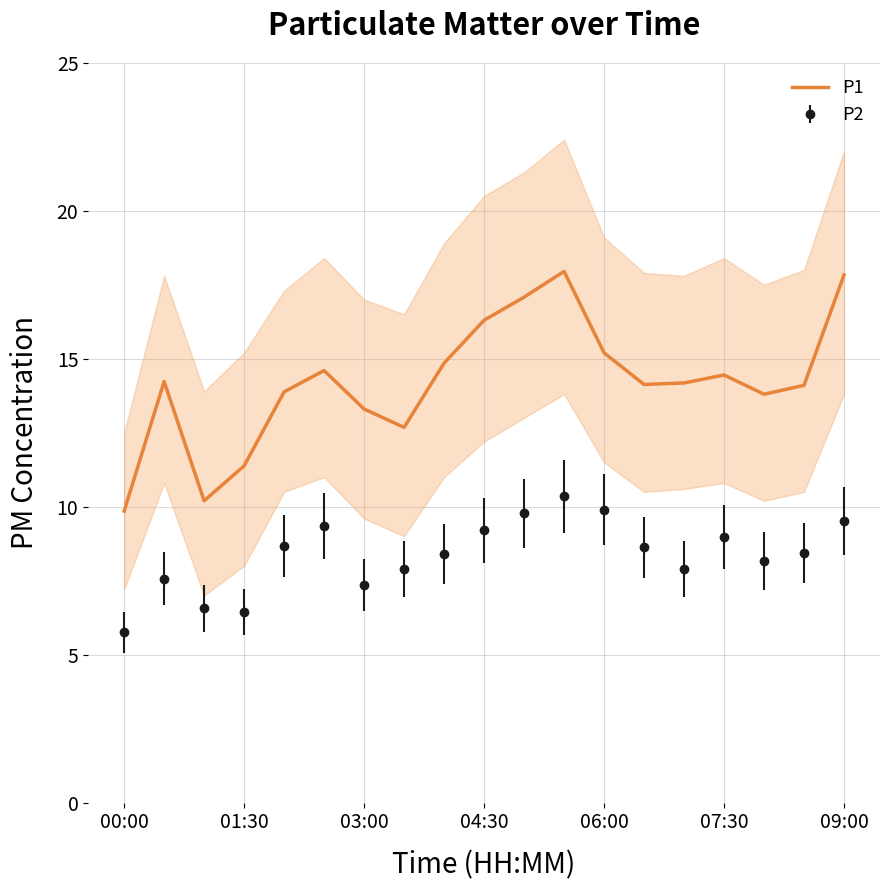

How many points are higher than both their immediate neighbors (excluding endpoints)?

4